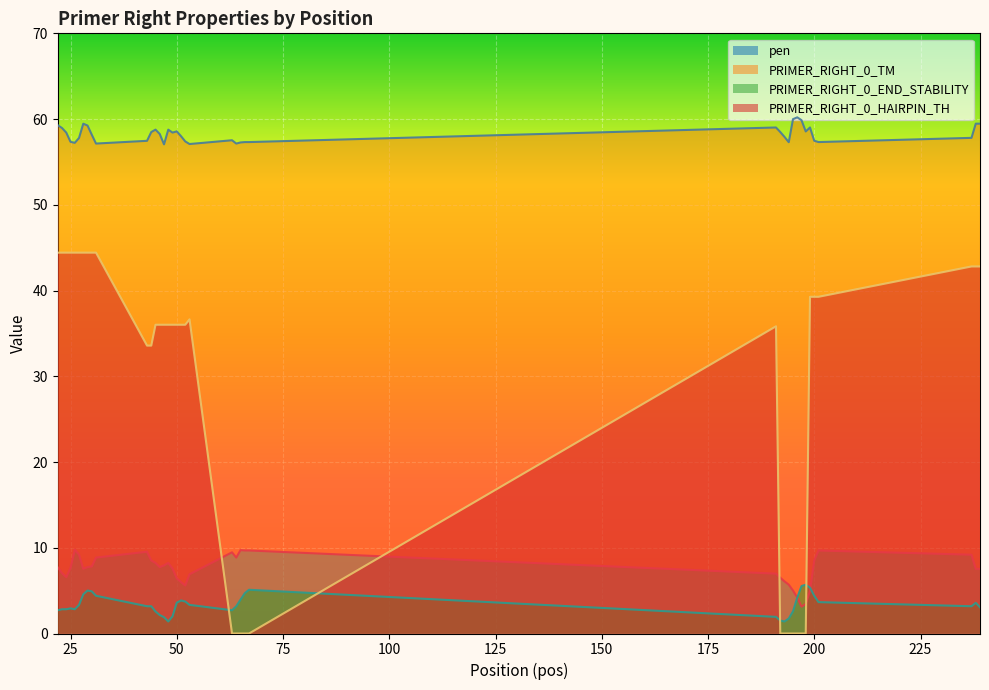

What is the difference between the maximum and minimum values in the PRIMER_RIGHT_0_TM series?

3.1